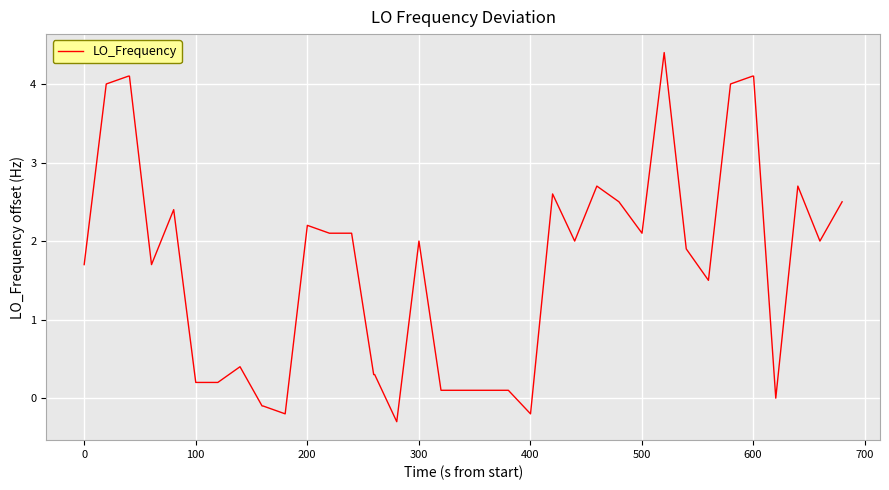

What is the difference between the maximum and minimum values?

4.7